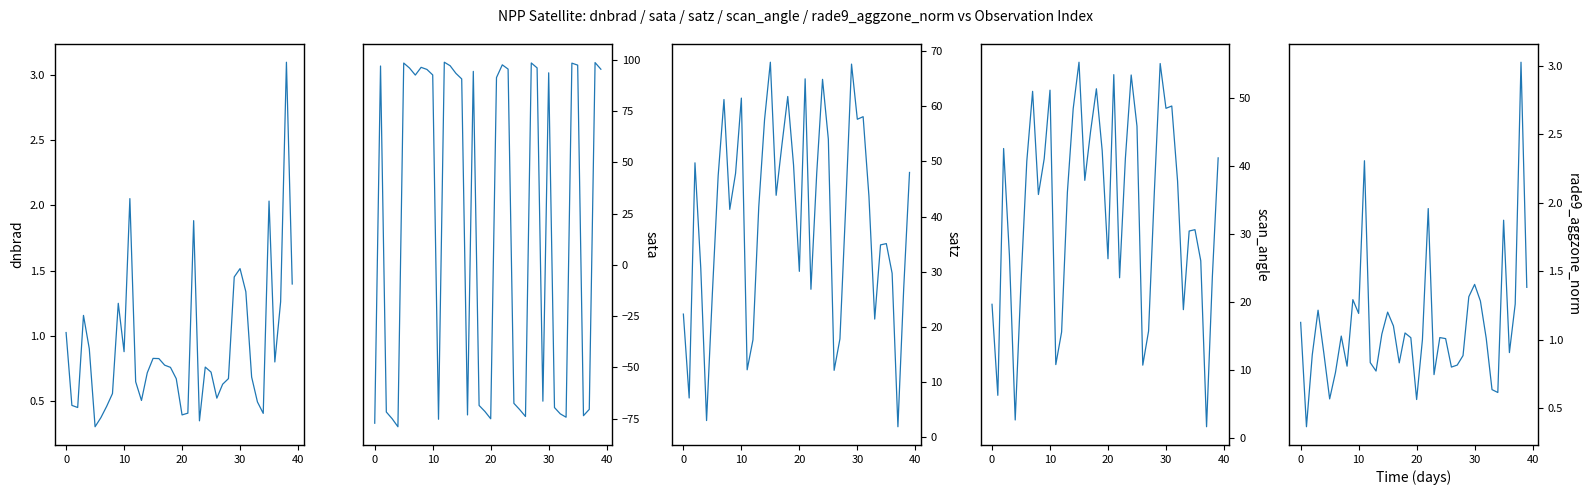

How many data points does each series have?

40